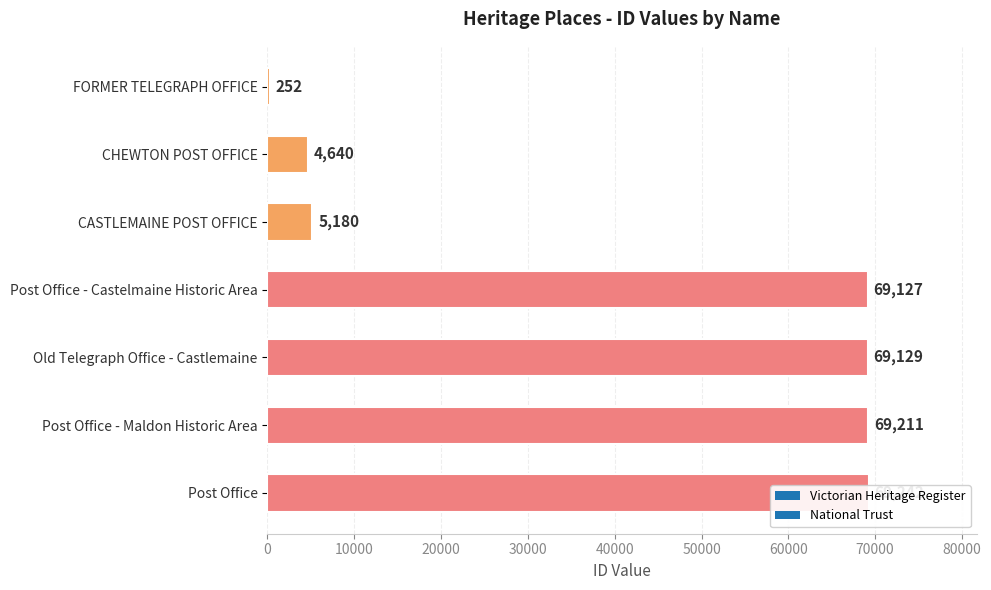

At which label is the value closest to 34747?

CASTLEMAINE POST OFFICE